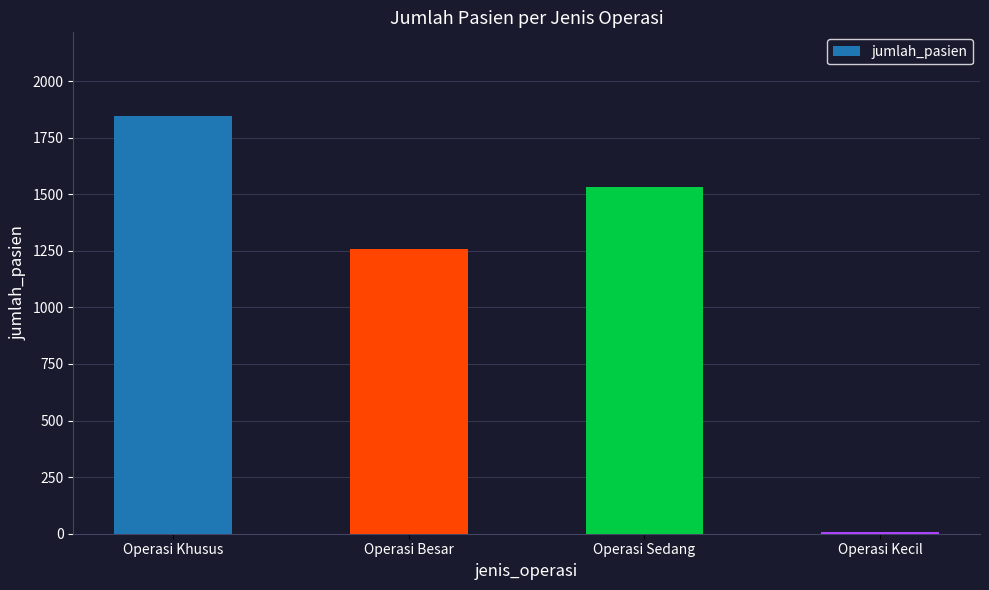

Which label corresponds to the largest value in the chart?

Operasi Khusus